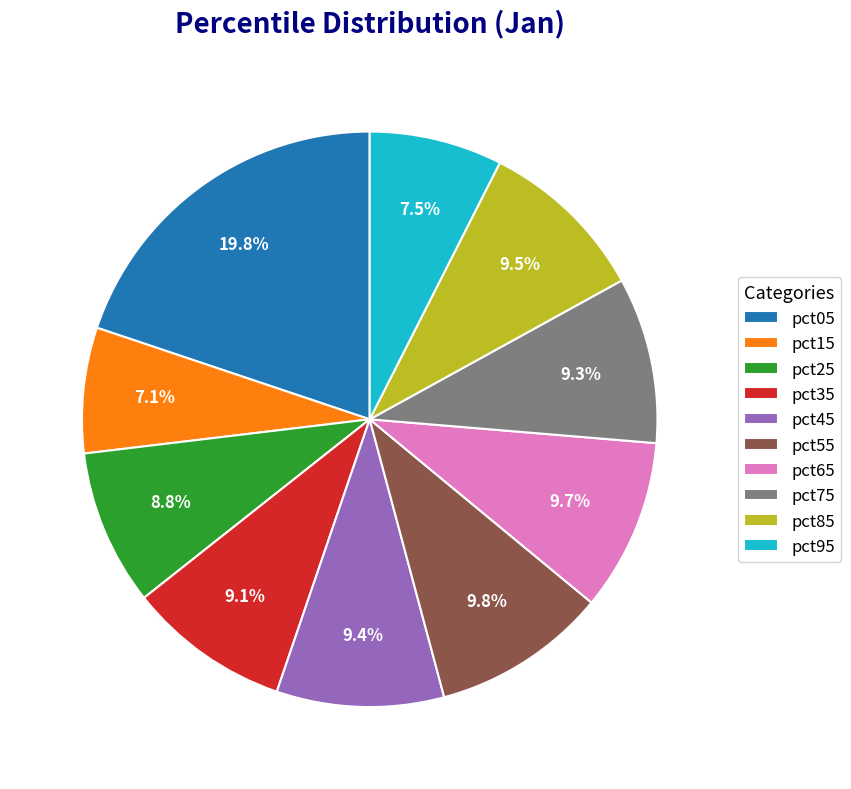

True or false: pct45 accounts for 3% of the total.

False